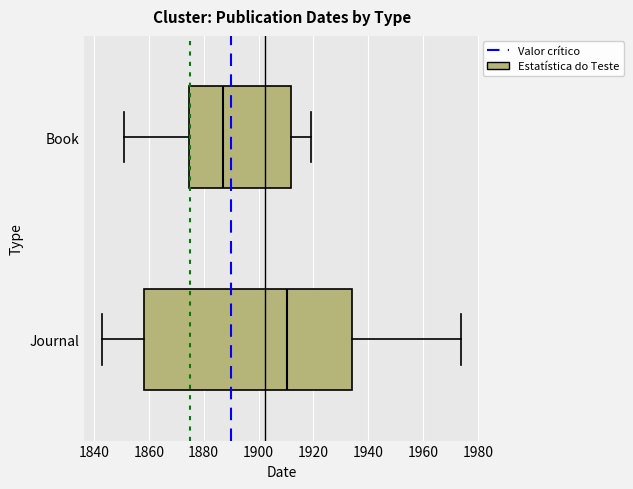

Comparing the boxes themselves (not the whiskers), which one is the widest?

Journal